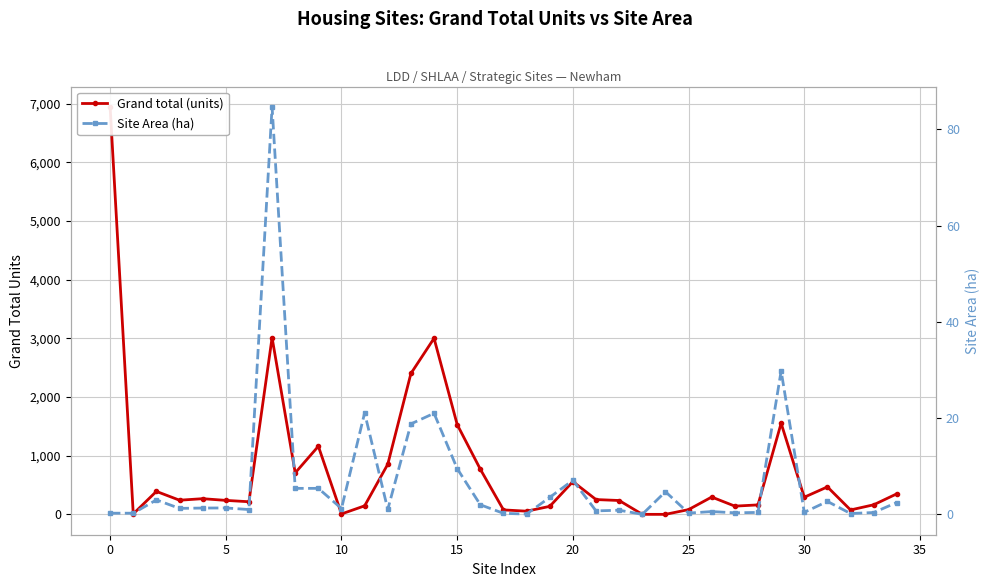

How many positive values does the Grand total (units) series have?

33